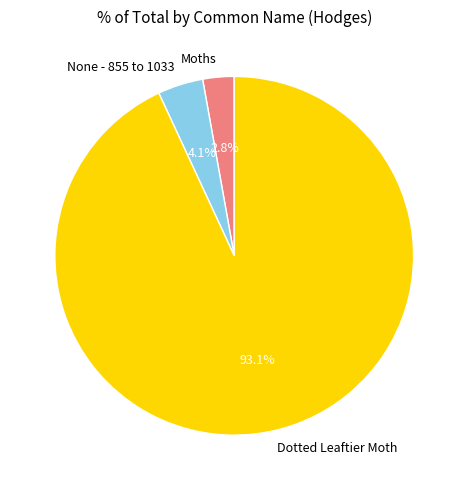

What percentage is NOT represented by None - 855 to 1033?

95.9%